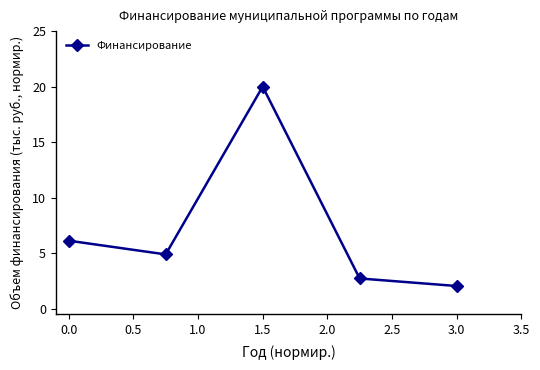

What is the value of the 3rd point from the left?

20.0